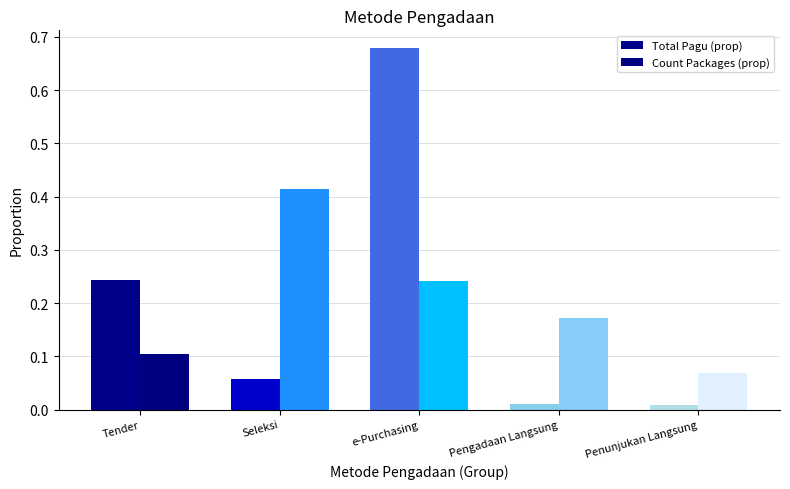

Are the bars horizontal?

No